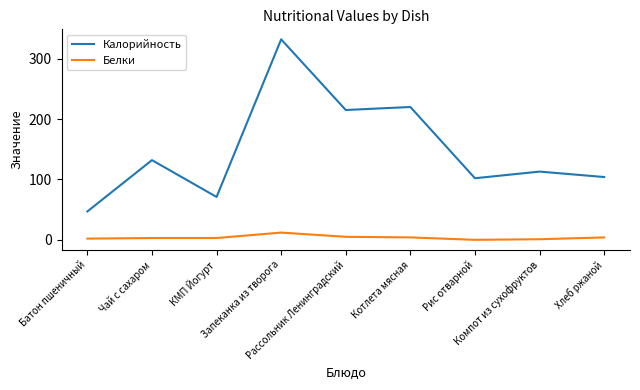

Which category has the lowest value in the Калорийность series?

Батон пшеничный